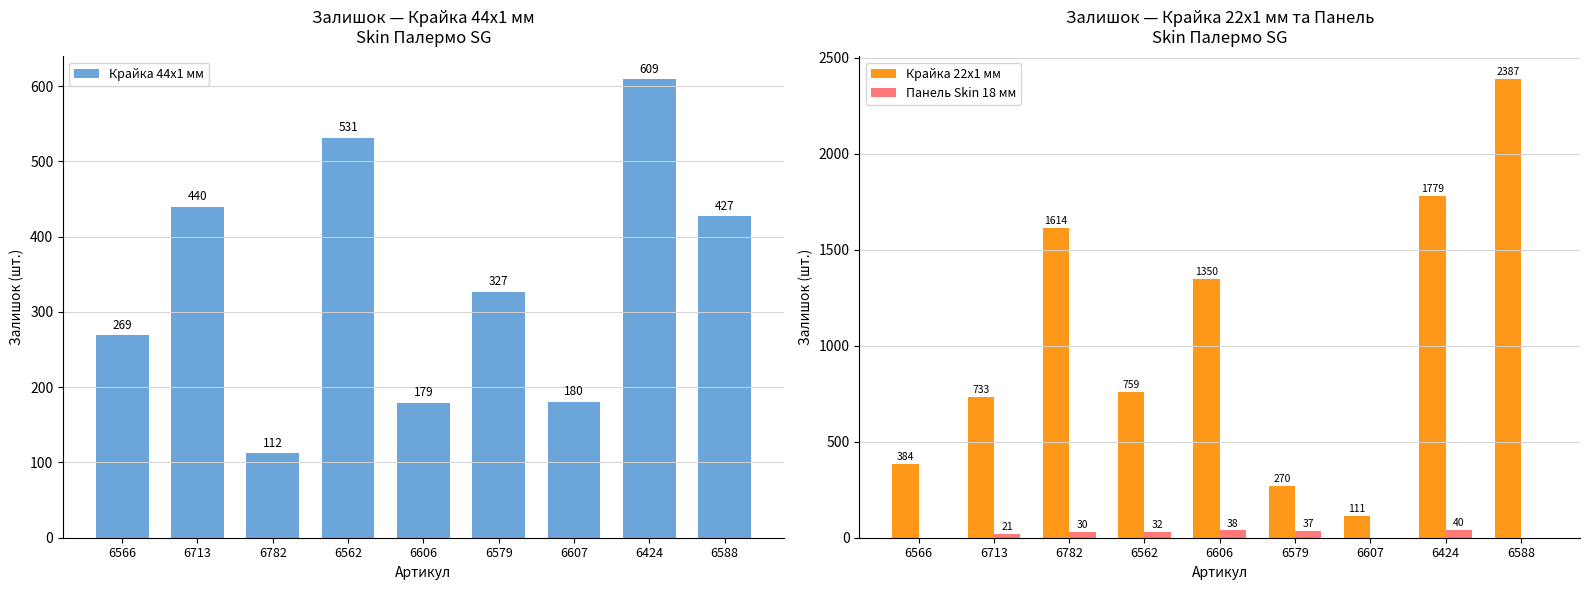

At 6566, list the series in order from largest to smallest.

Крайка 22x1 мм, Крайка 44x1 мм, Панель Skin 18 мм